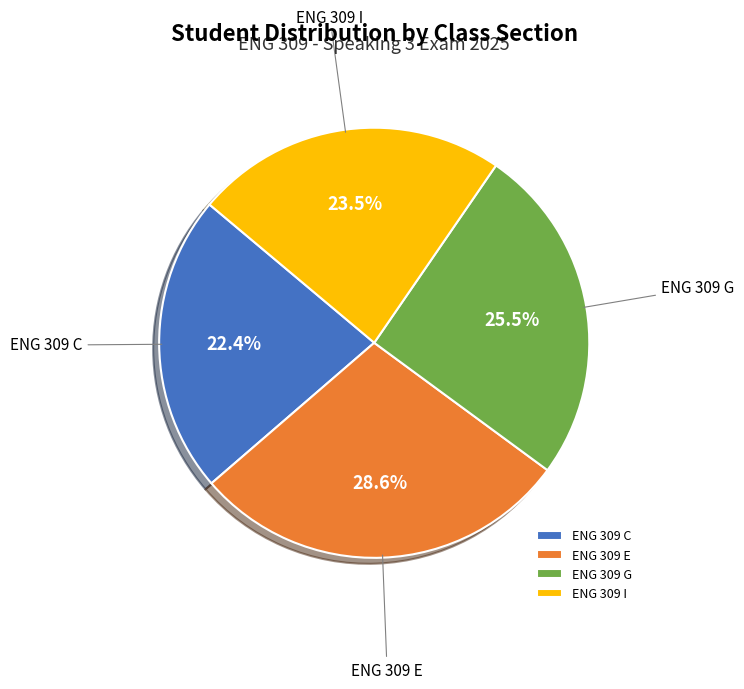

What is the smallest slice in the pie chart?

ENG 309 C